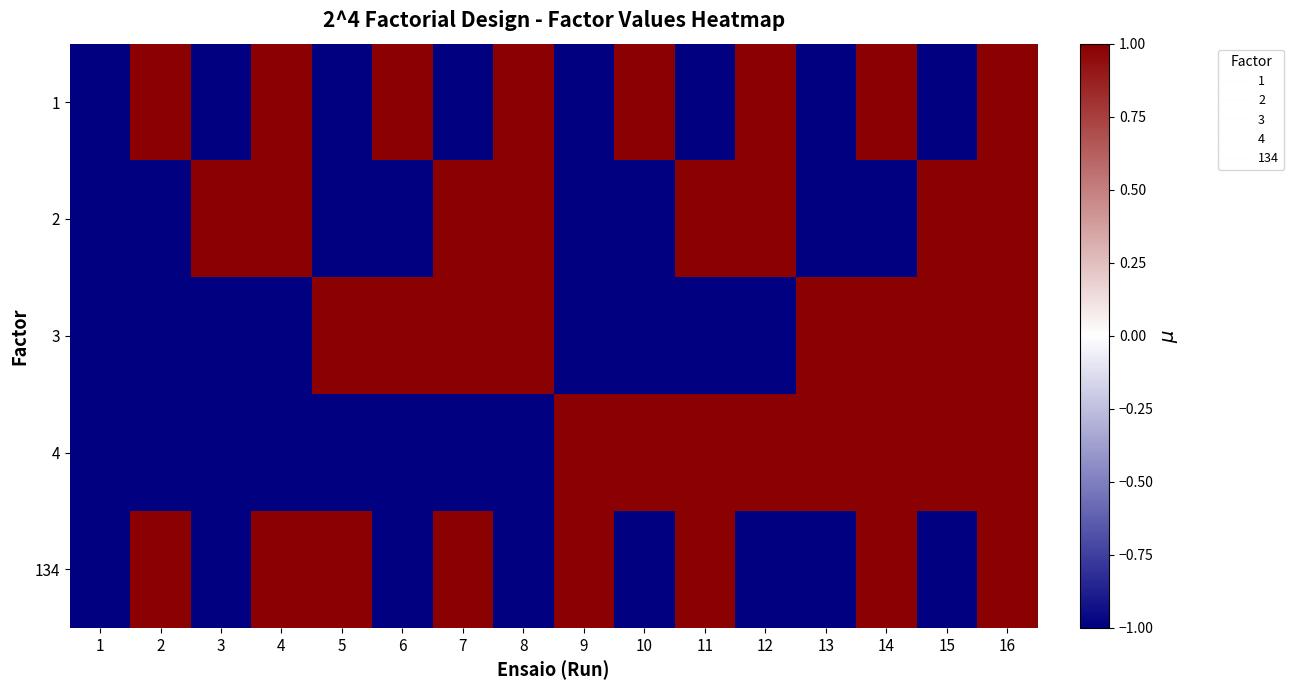

What is the minimum value shown in the chart?

-1